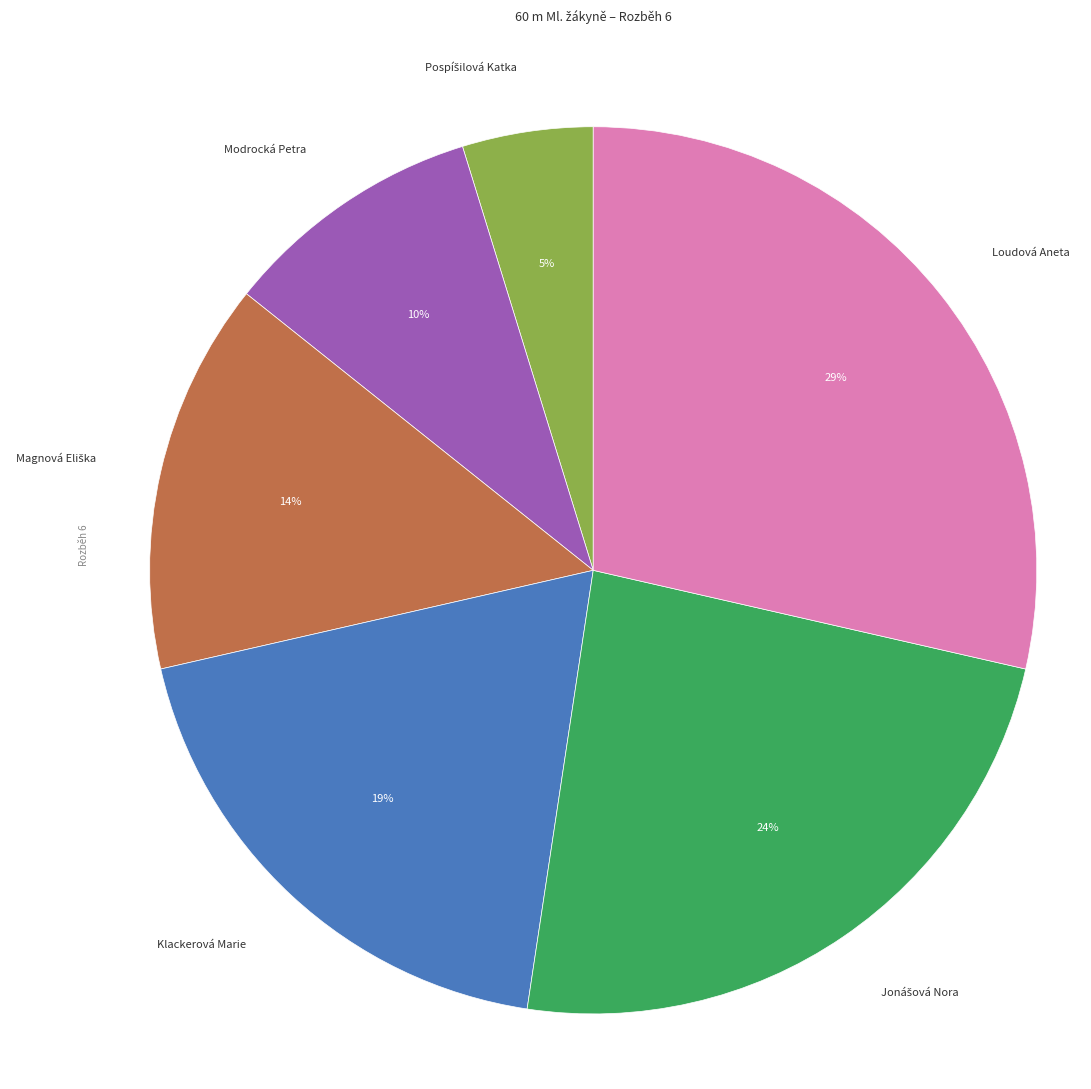

Does any single category account for the majority?

No